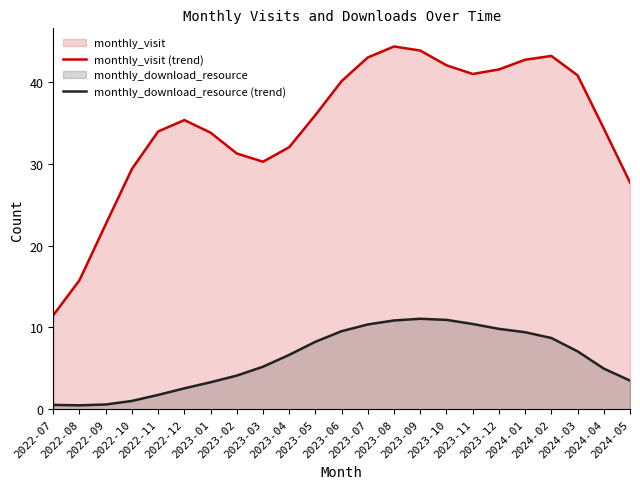

At which category does the chart reach its minimum across all series?

2022-08